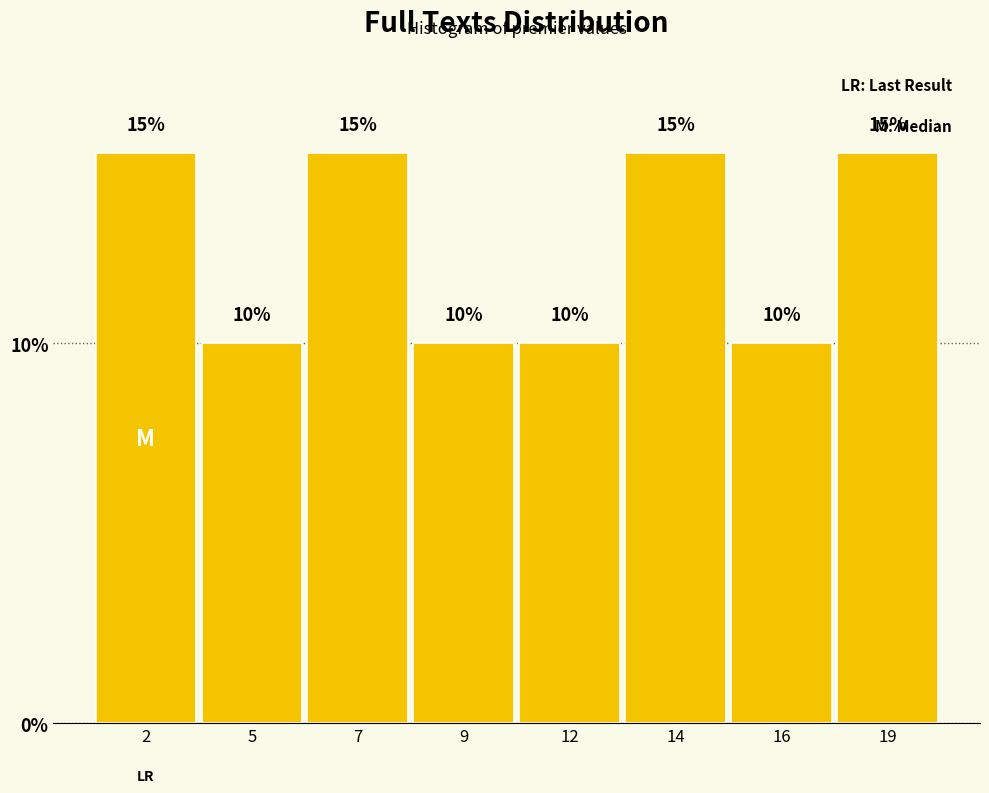

Reading left to right, transcribe all the data shown in this chart.

2=15	5=10	7=15	9=10	12=10	14=15	16=10	19=15